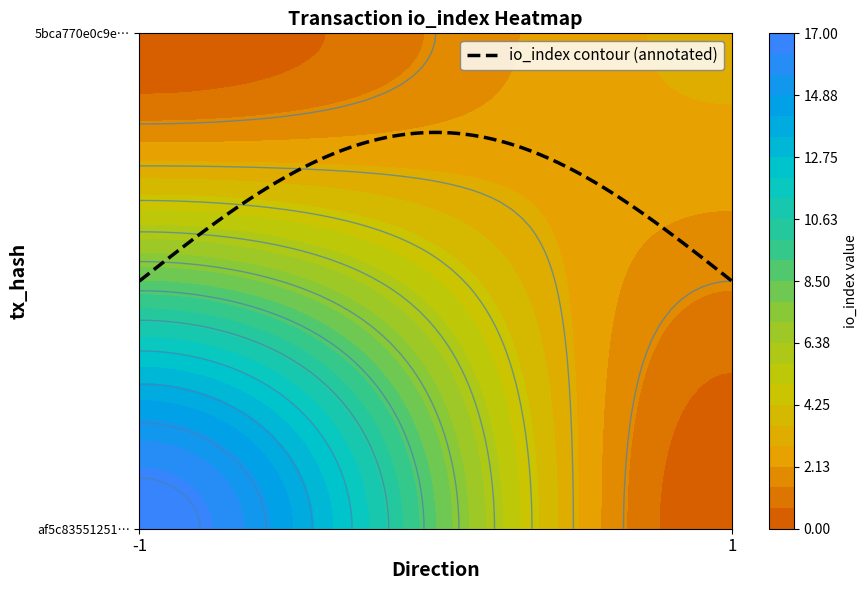

Reading left to right, what are all the values shown in this chart?

af5c835512514f5cacfb96f5c23495da4a2f58a: -1	17
5bca770e0c9e3ca71d3792ebf5db3c877c2cf2b: 1	3